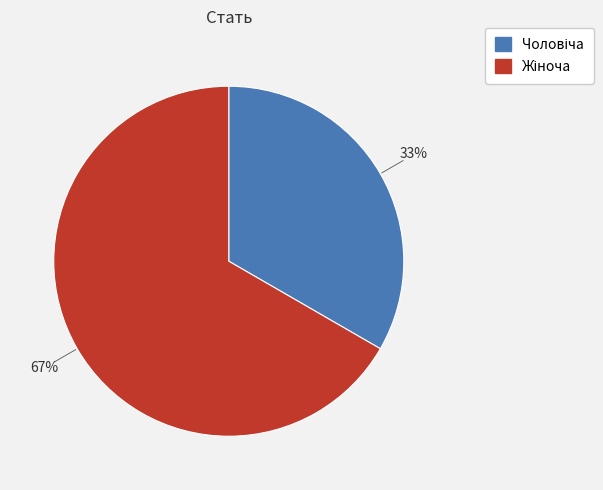

Count the number of slices in the pie.

2